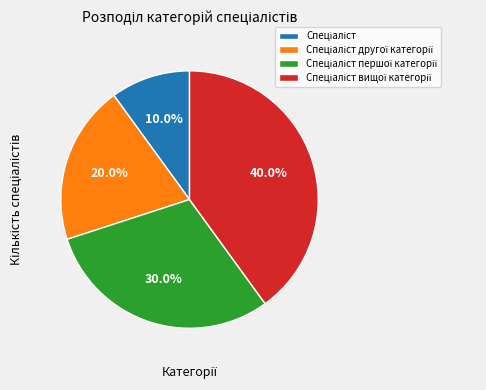

Does any single category account for the majority?

No